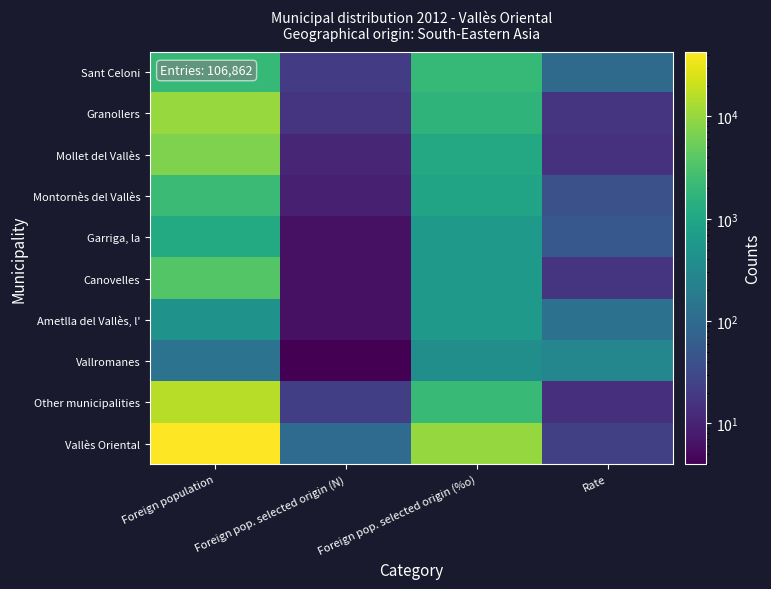

Reading left to right, extract all data points from this chart.

Sant Celoni: Foreign population=2001	Foreign pop. selected origin (N)=20	Foreign pop. selected origin (%o)=1980	Rate=100
Granollers: Foreign population=10306	Foreign pop. selected origin (N)=17	Foreign pop. selected origin (%o)=1683	Rate=16
Mollet del Vallès: Foreign population=7104	Foreign pop. selected origin (N)=11	Foreign pop. selected origin (%o)=1089	Rate=15
Montornès del Vallès: Foreign population=2247	Foreign pop. selected origin (N)=9	Foreign pop. selected origin (%o)=891	Rate=40
Garriga, la: Foreign population=1146	Foreign pop. selected origin (N)=6	Foreign pop. selected origin (%o)=594	Rate=52
Canovelles: Foreign population=3526	Foreign pop. selected origin (N)=6	Foreign pop. selected origin (%o)=594	Rate=17
Ametlla del Vallès, l': Foreign population=460	Foreign pop. selected origin (N)=6	Foreign pop. selected origin (%o)=594	Rate=130
Vallromanes: Foreign population=136	Foreign pop. selected origin (N)=4	Foreign pop. selected origin (%o)=396	Rate=294
Other municipalities: Foreign population=16054	Foreign pop. selected origin (N)=22	Foreign pop. selected origin (%o)=2178	Rate=14
Vallès Oriental: Foreign population=42980	Foreign pop. selected origin (N)=101	Foreign pop. selected origin (%o)=10000	Rate=23